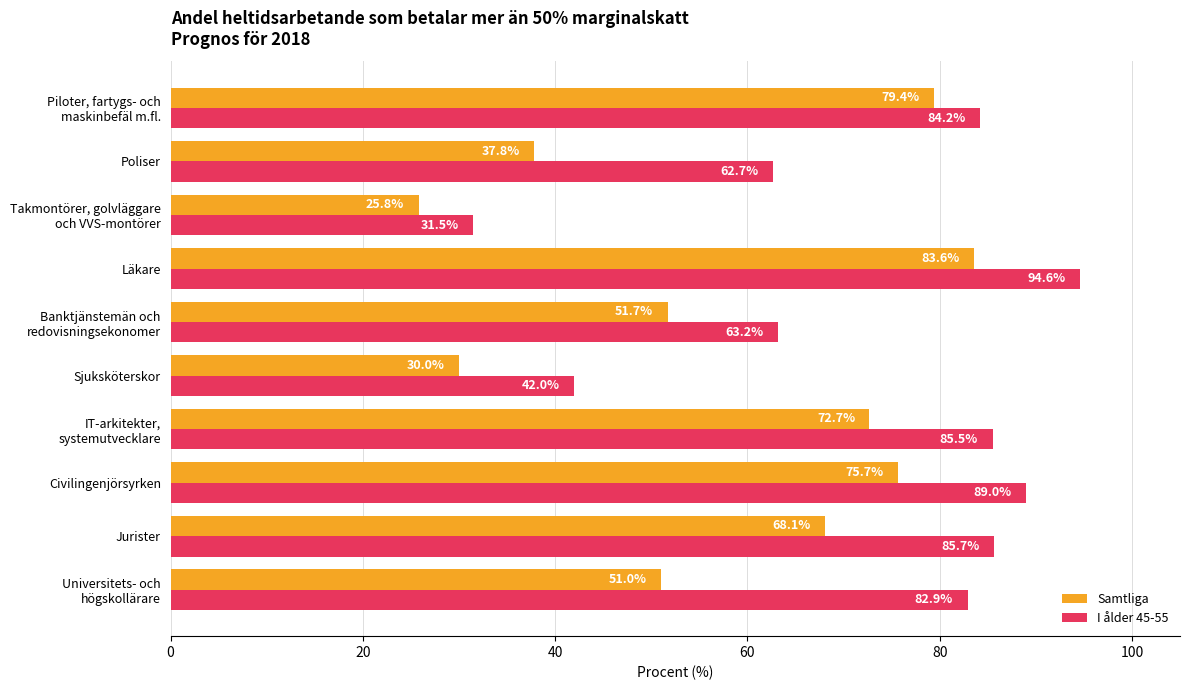

At Jurister, list the series in order from largest to smallest.

I ålder 45-55, Samtliga